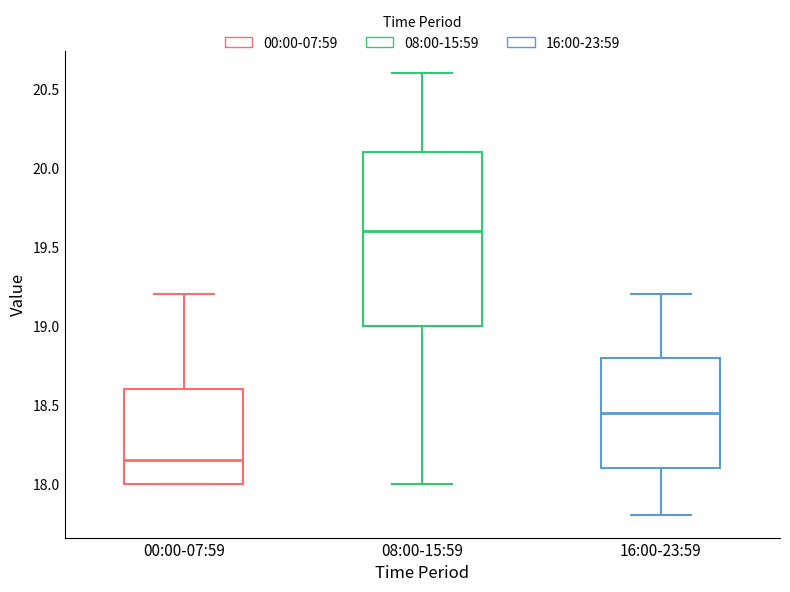

Which box has the lowest median line?

00:00-07:59